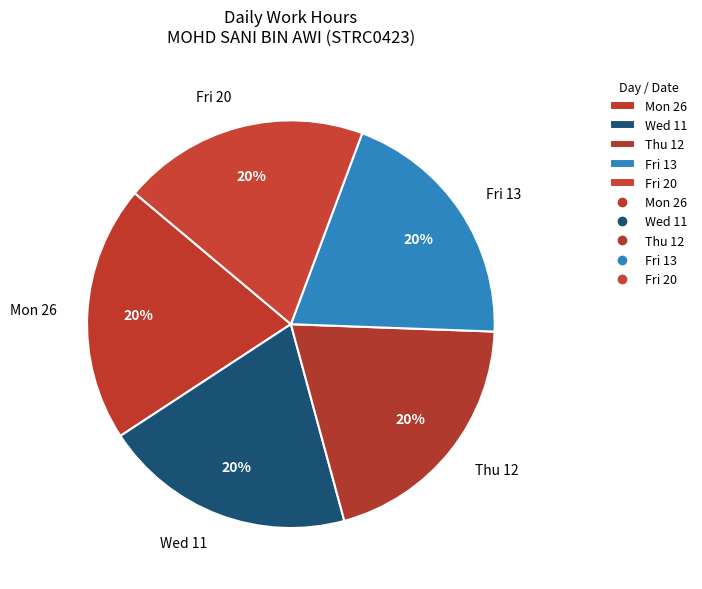

What percentage is the Mon 26 slice, to the nearest percent?

20%